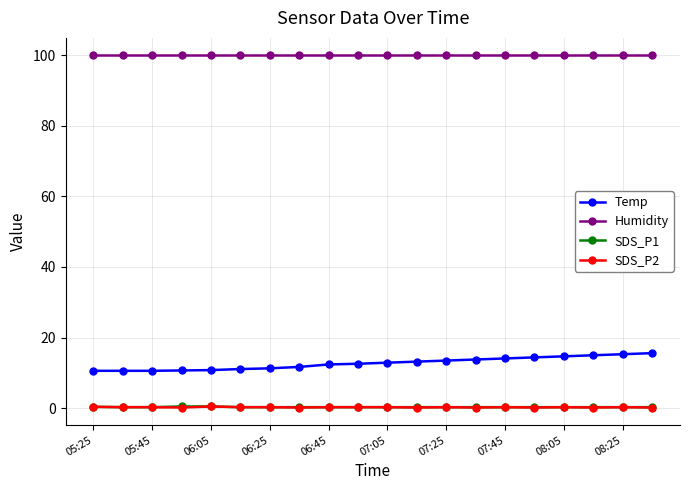

True or false: Humidity and SDS_P2 intersect in this chart.

False